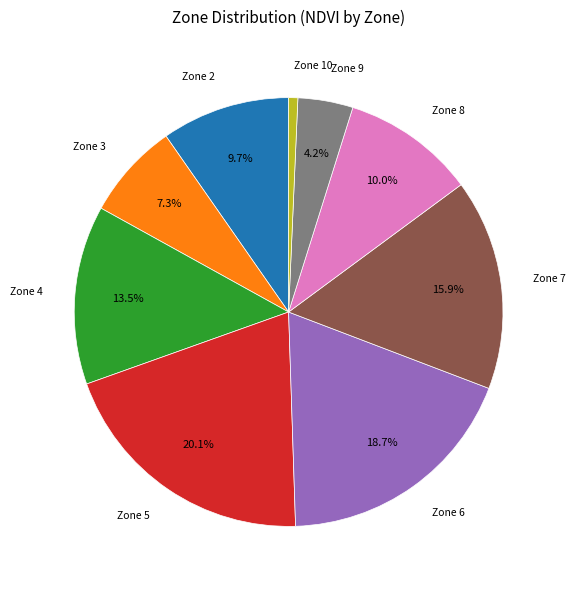

Does any single category account for the majority?

No